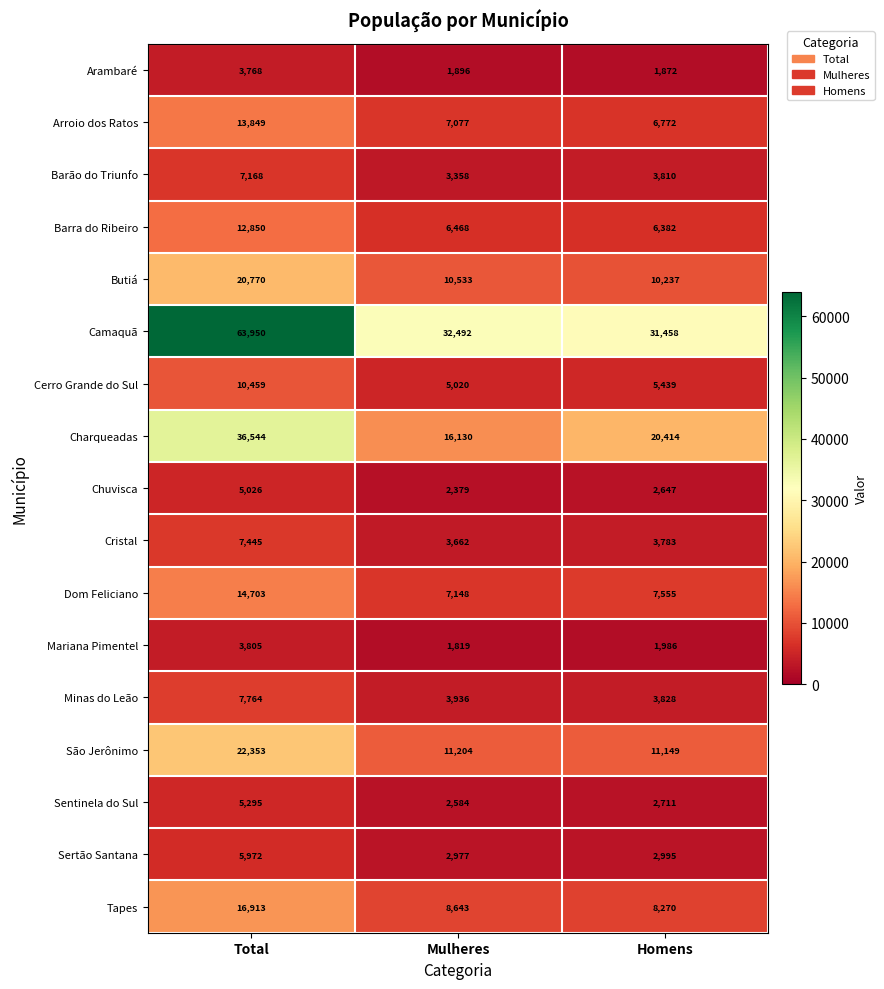

What is the total value across all series at Homens?

131308